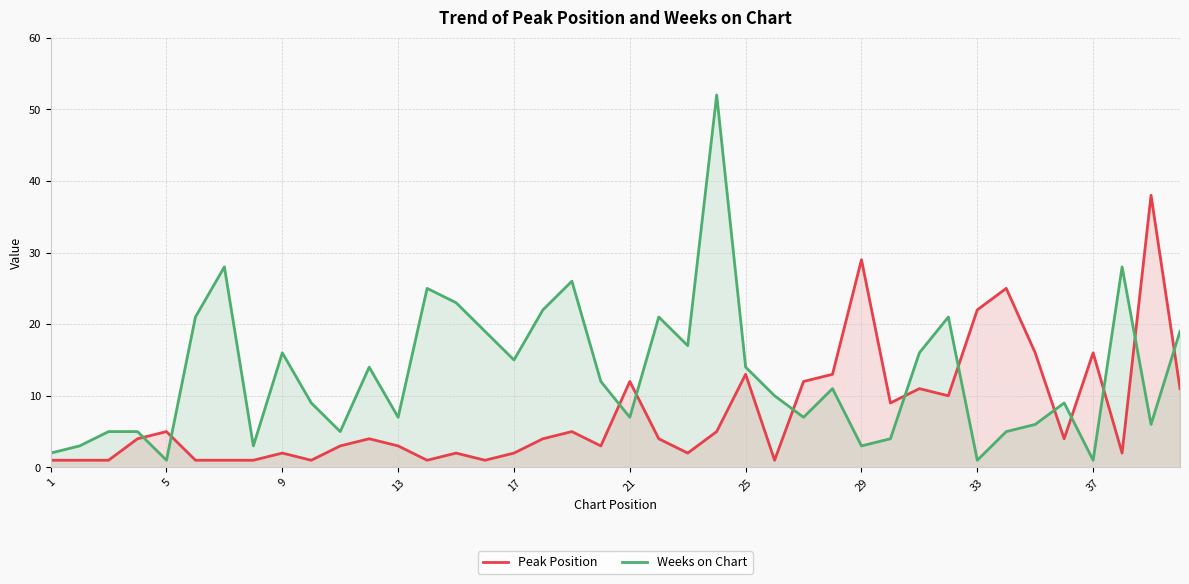

What is the difference between the Weeks on Chart values at 21 and 1?

5